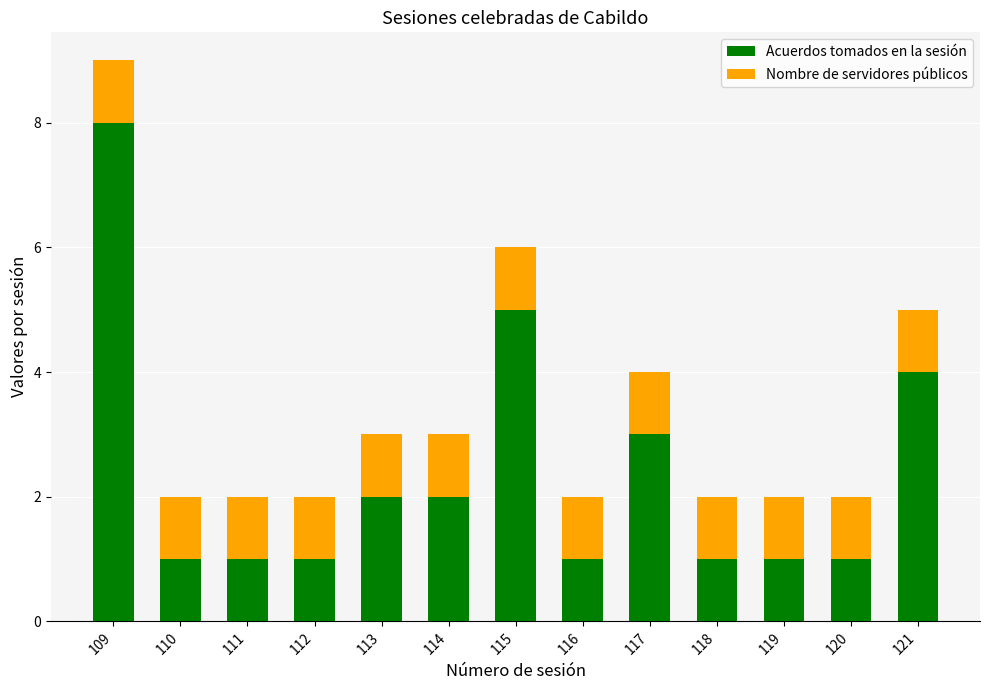

What is the total value across all series at 115?

6